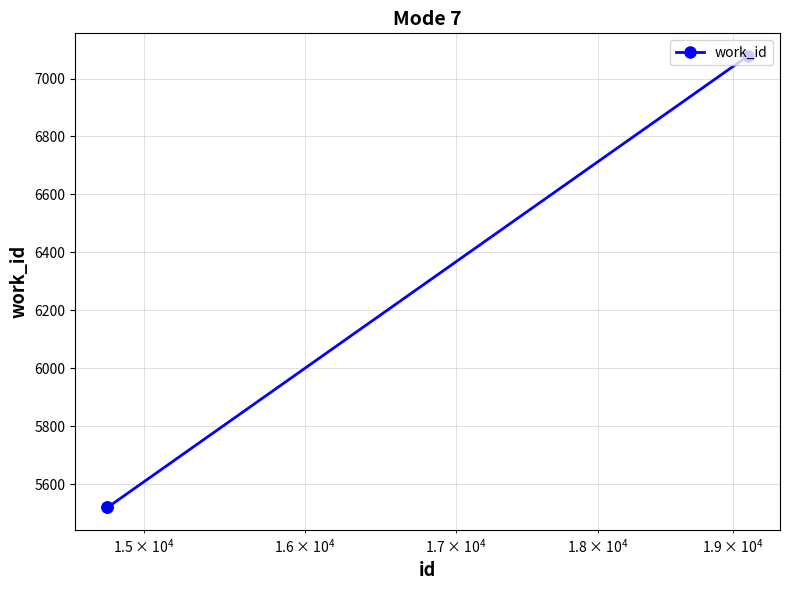

What is the maximum value shown in the chart?

7078